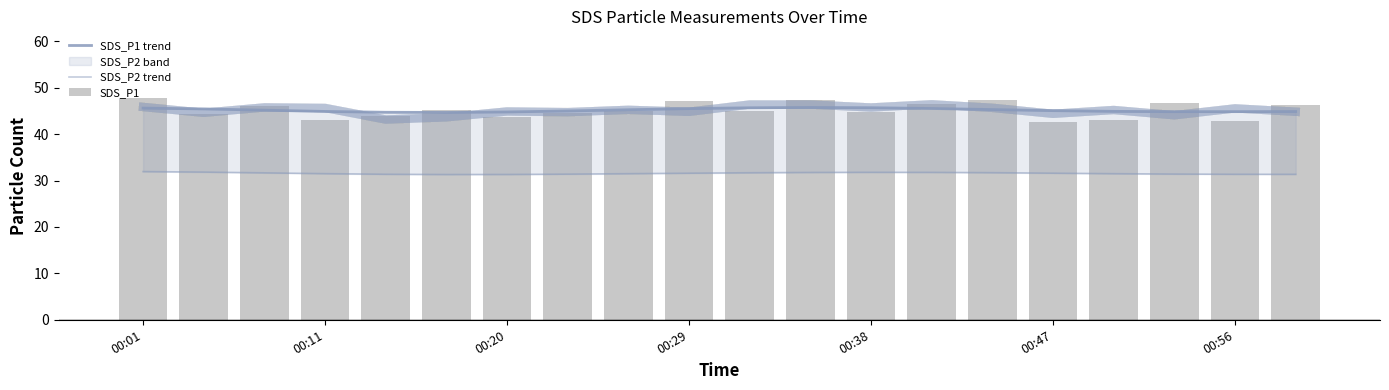

What is the minimum value shown in the chart?

31.3